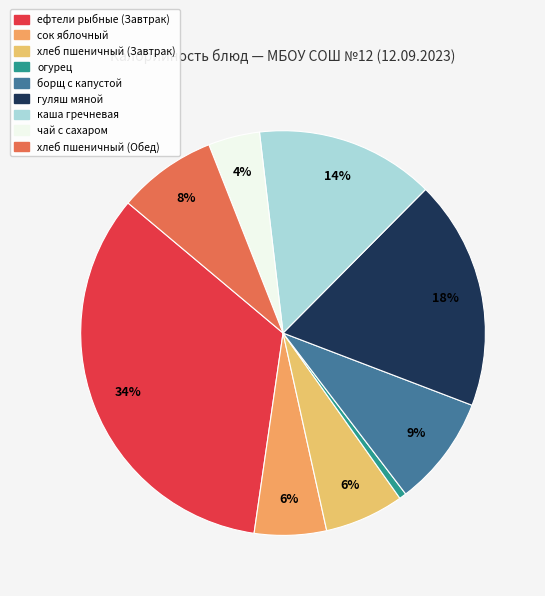

How many slices are in this pie chart?

9